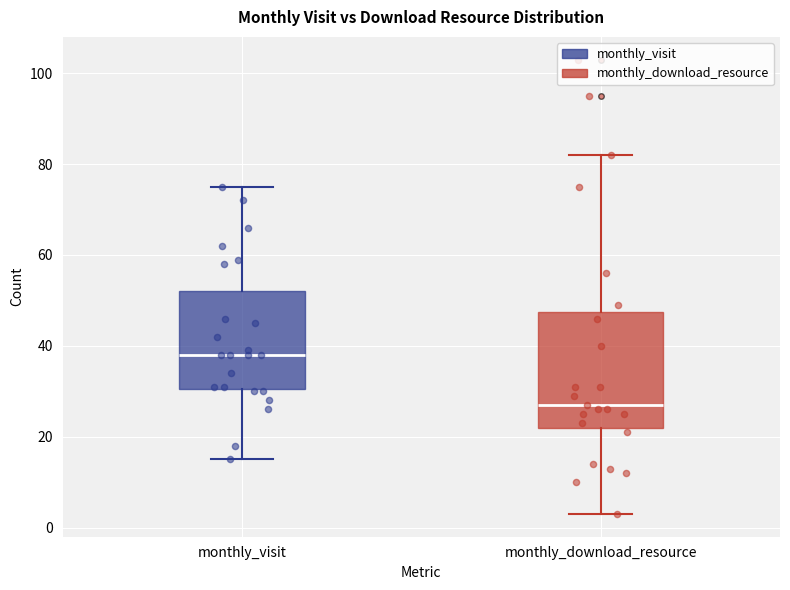

Reading left to right, transcribe this box plot: for each box, give where its median line is, the range the box spans, and where its two whiskers end, as read against the y-axis. The values are not printed on the chart, so give them approximately, as read against the axis.

monthly_visit: median 38, box 30 to 52, whiskers 16 to 76
monthly_download_resource: median 28, box 22 to 48, whiskers 4 to 82